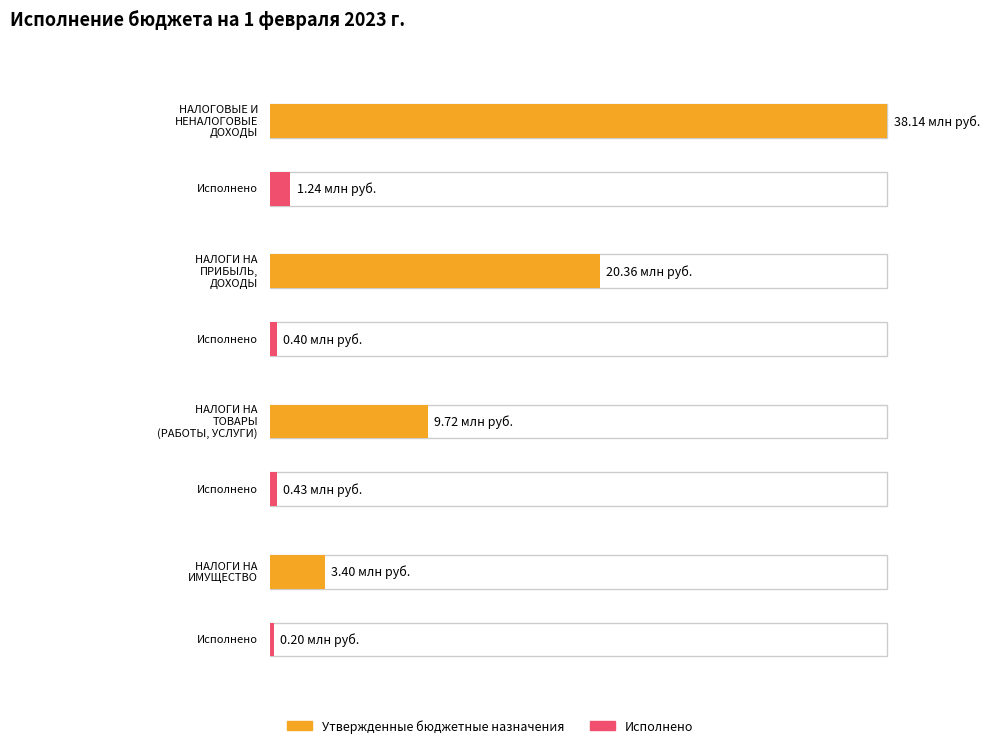

The value of Исполнено at НАЛОГОВЫЕ И НЕНАЛОГОВЫЕ ДОХОДЫ is 359197.7. True or false?

False